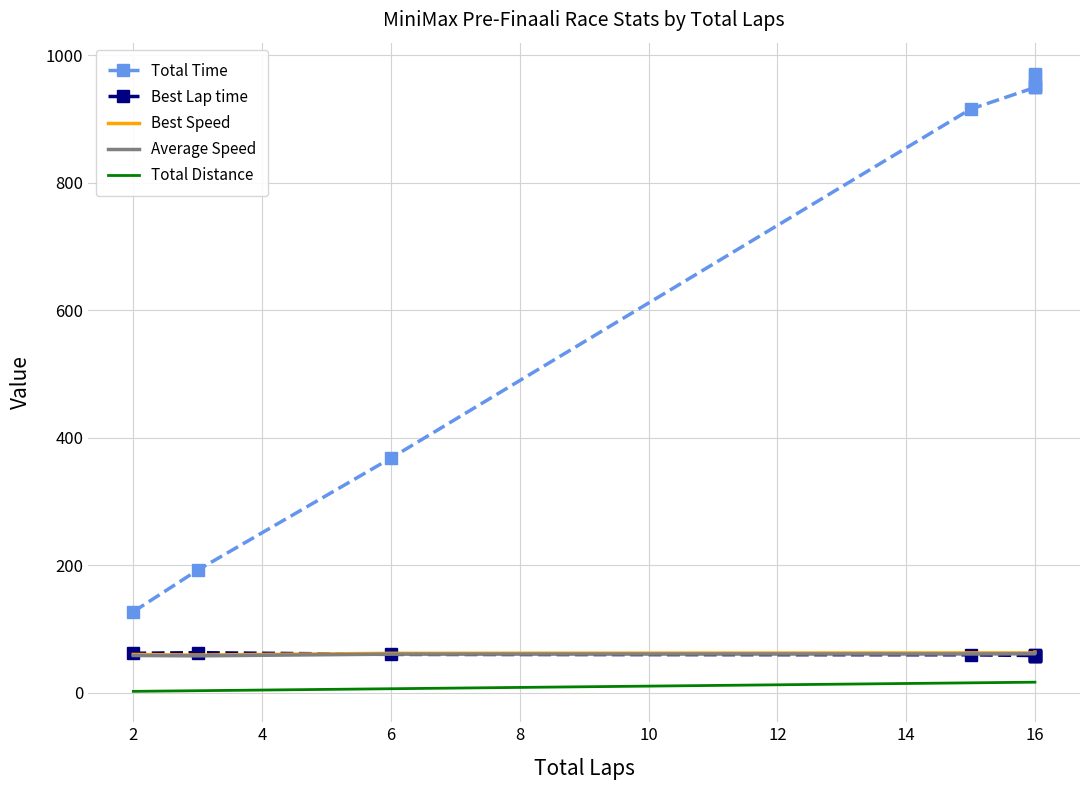

What is the value of the Average Speed point at the 4th from the left?

60.7